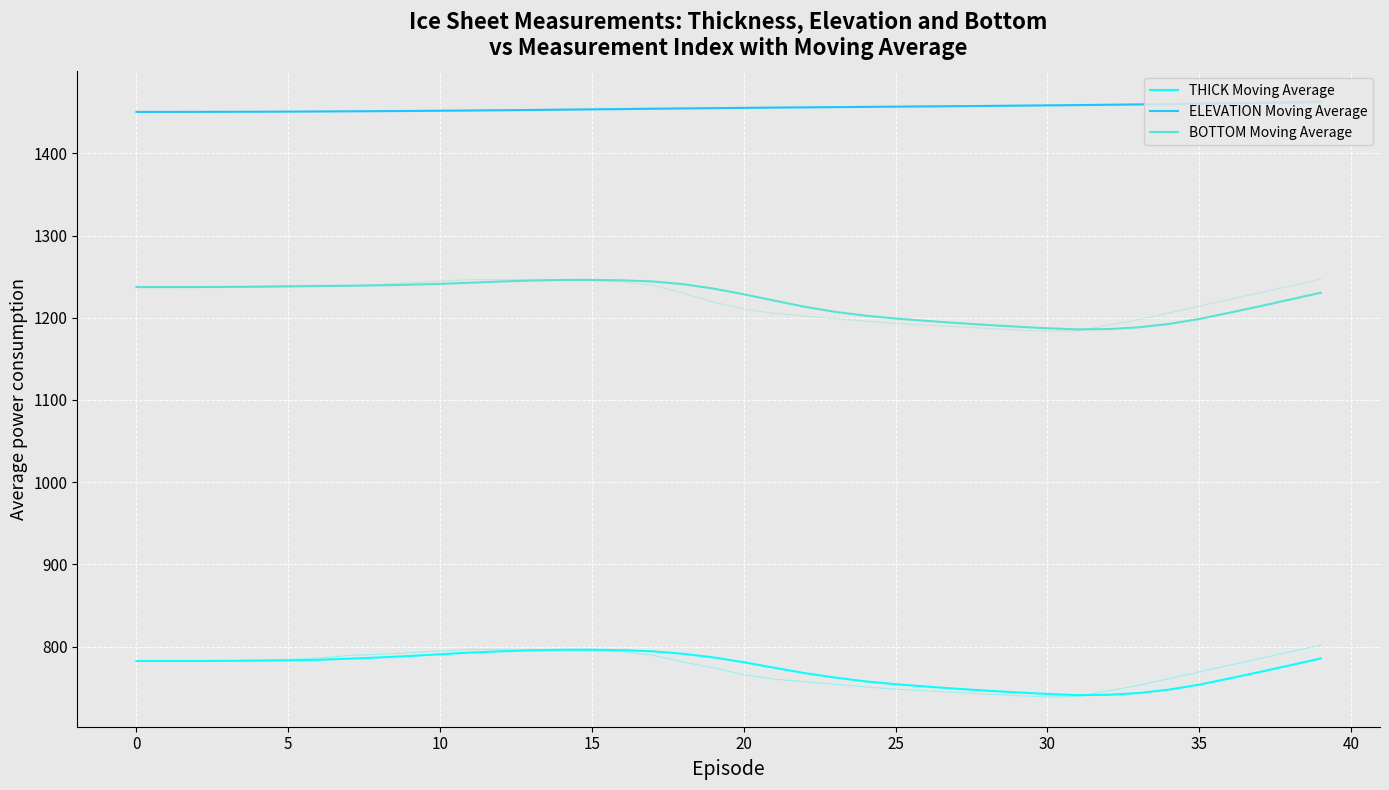

What is the label of the 10th point from the right?

30